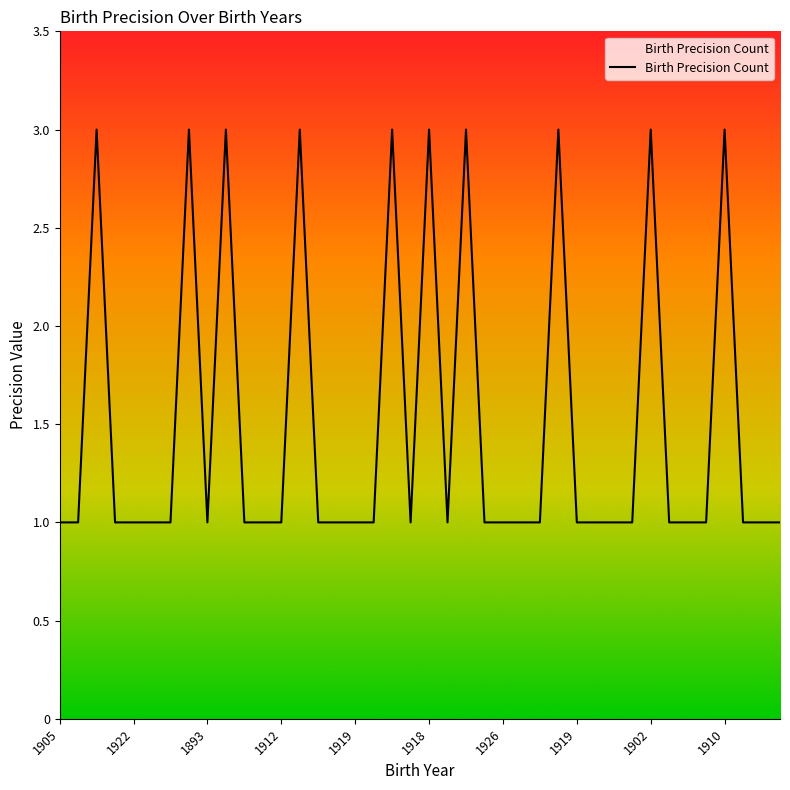

What is the maximum value shown in the chart?

3